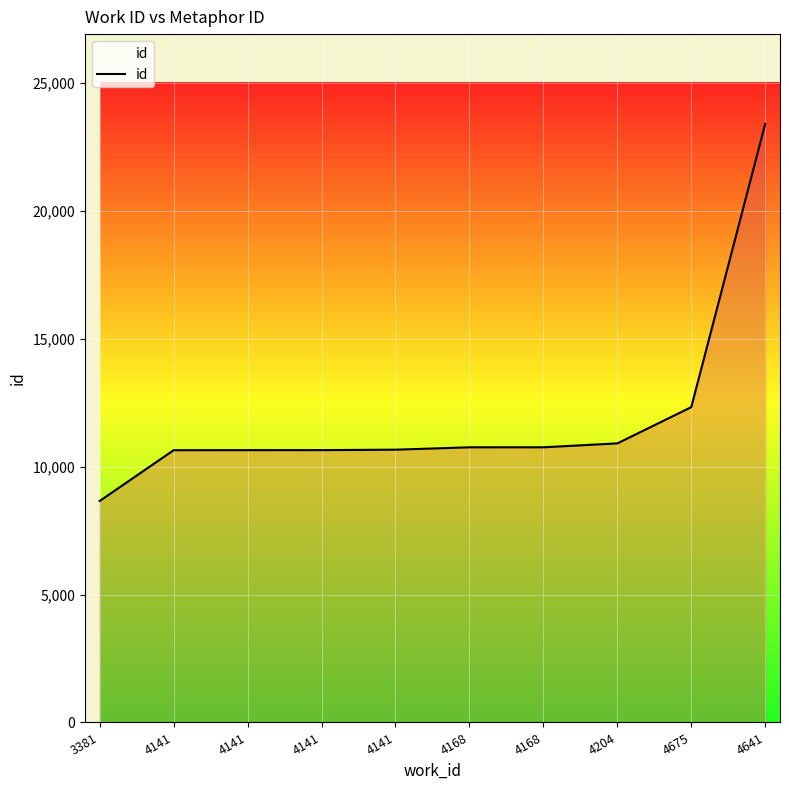

What is the sum of the values at 4141 and 4141?

21310